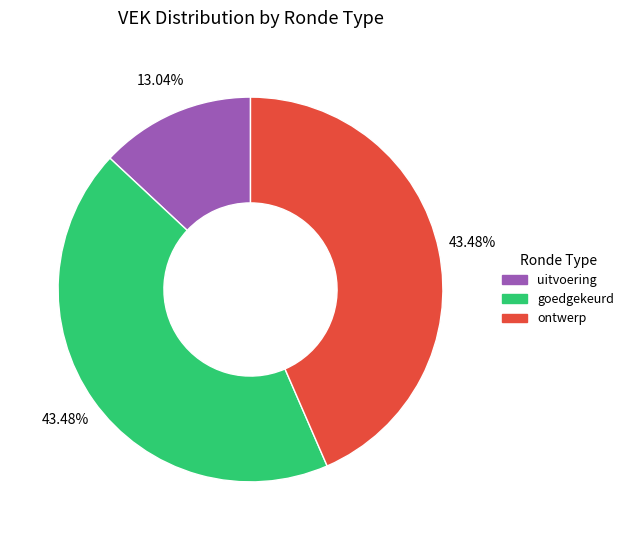

Is there any slice that represents more than half of the pie?

No